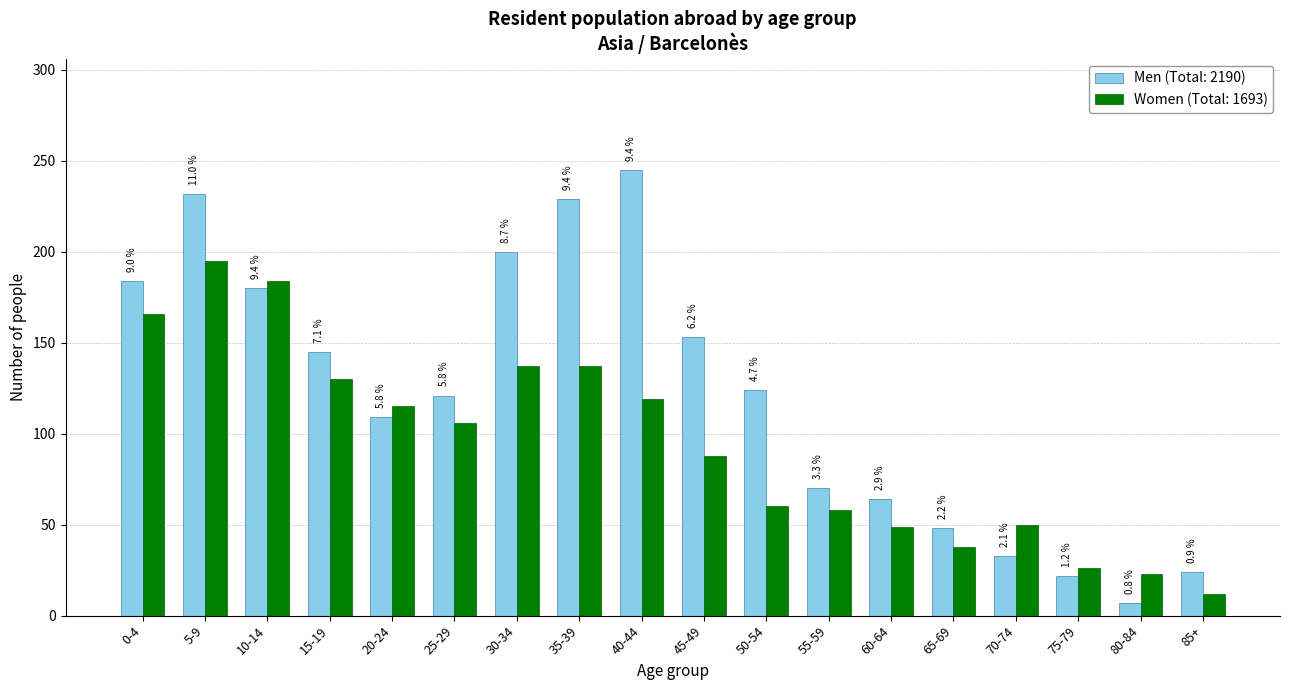

Does the chart contain stacked bars?

No